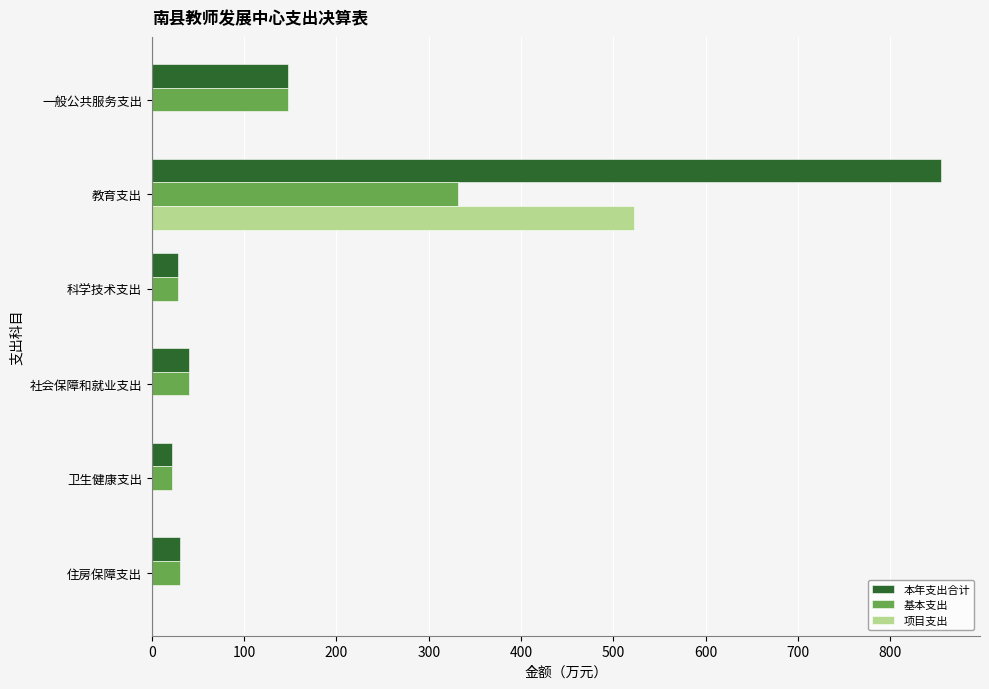

How many data points does each series have?

6